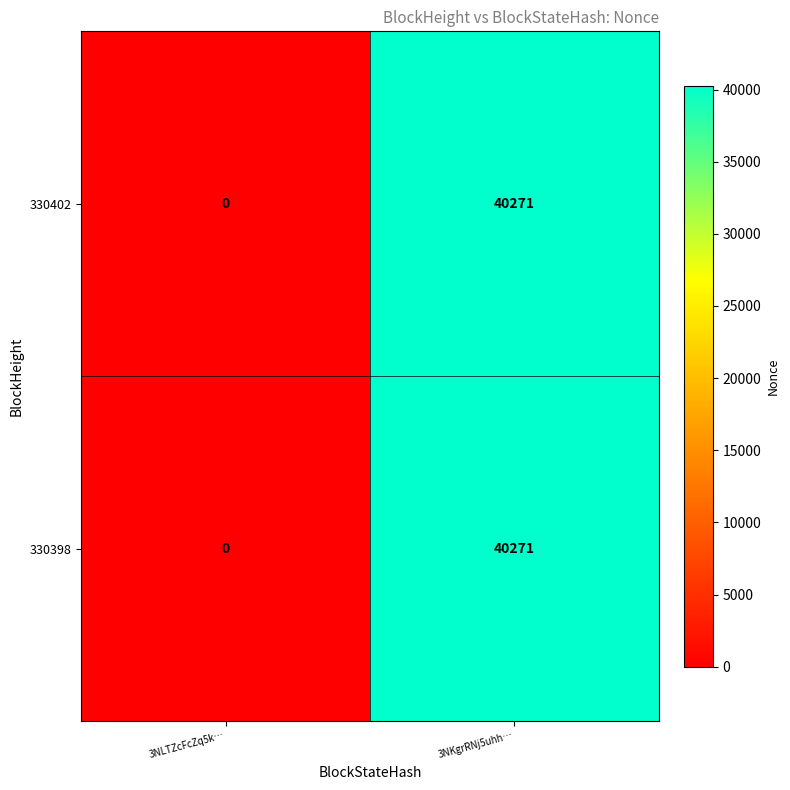

Reading left to right, transcribe all the data shown in this chart.

330402: 0	40271
330398: 0	40271